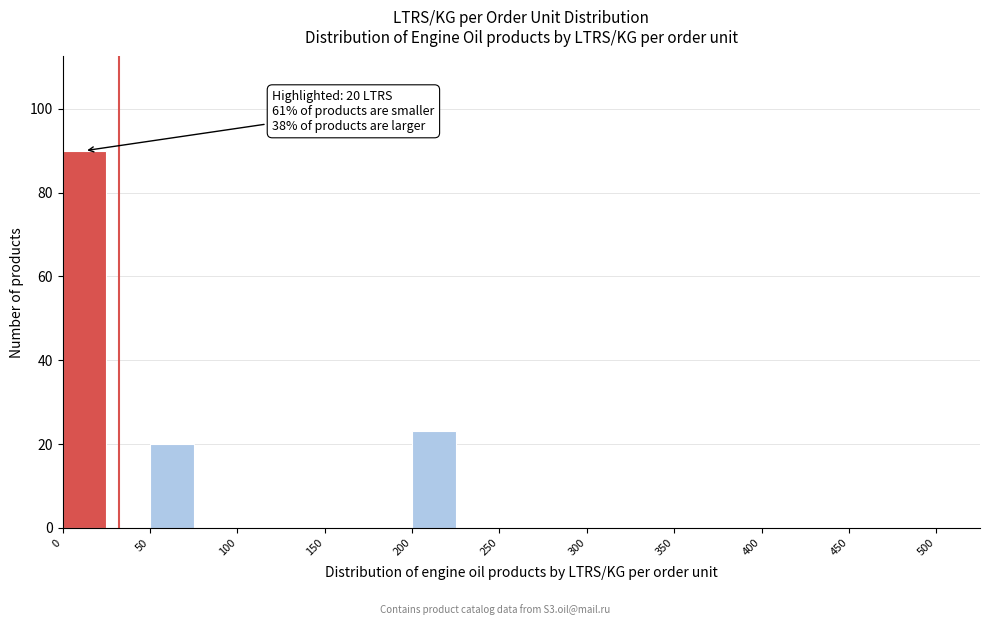

Which range on the x-axis has the tallest bar?

0 to 25